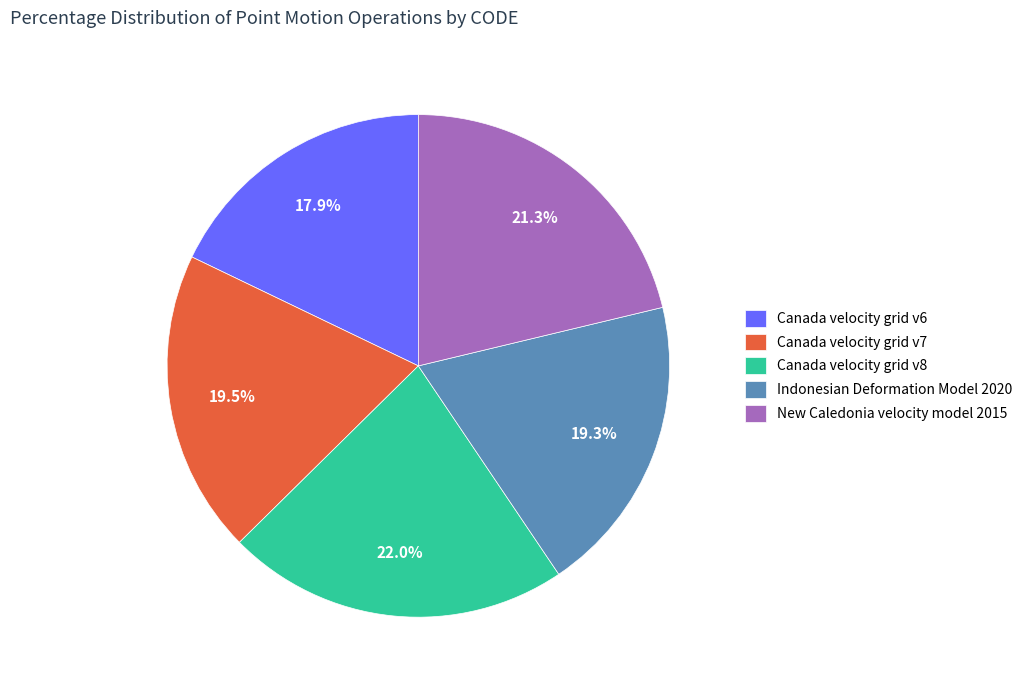

Do Canada velocity grid v8 and New Caledonia velocity model 2015 together represent more than half of the pie?

No